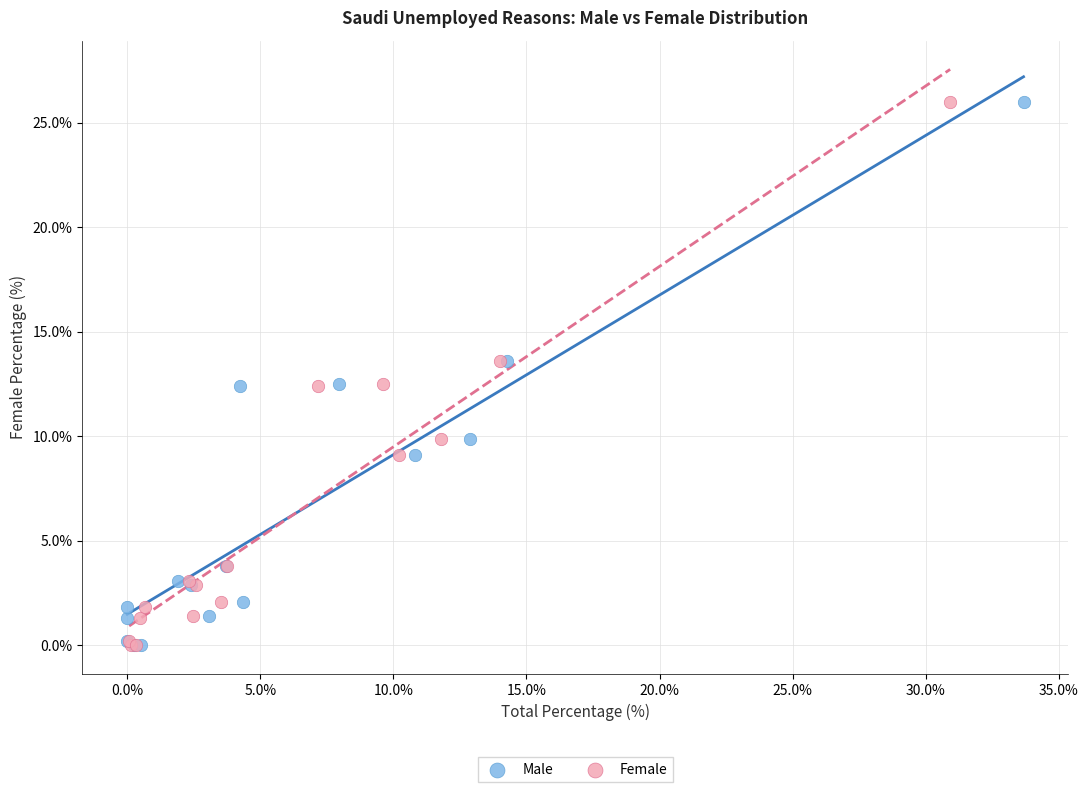

What are all the series names shown in the legend?

Male, Female